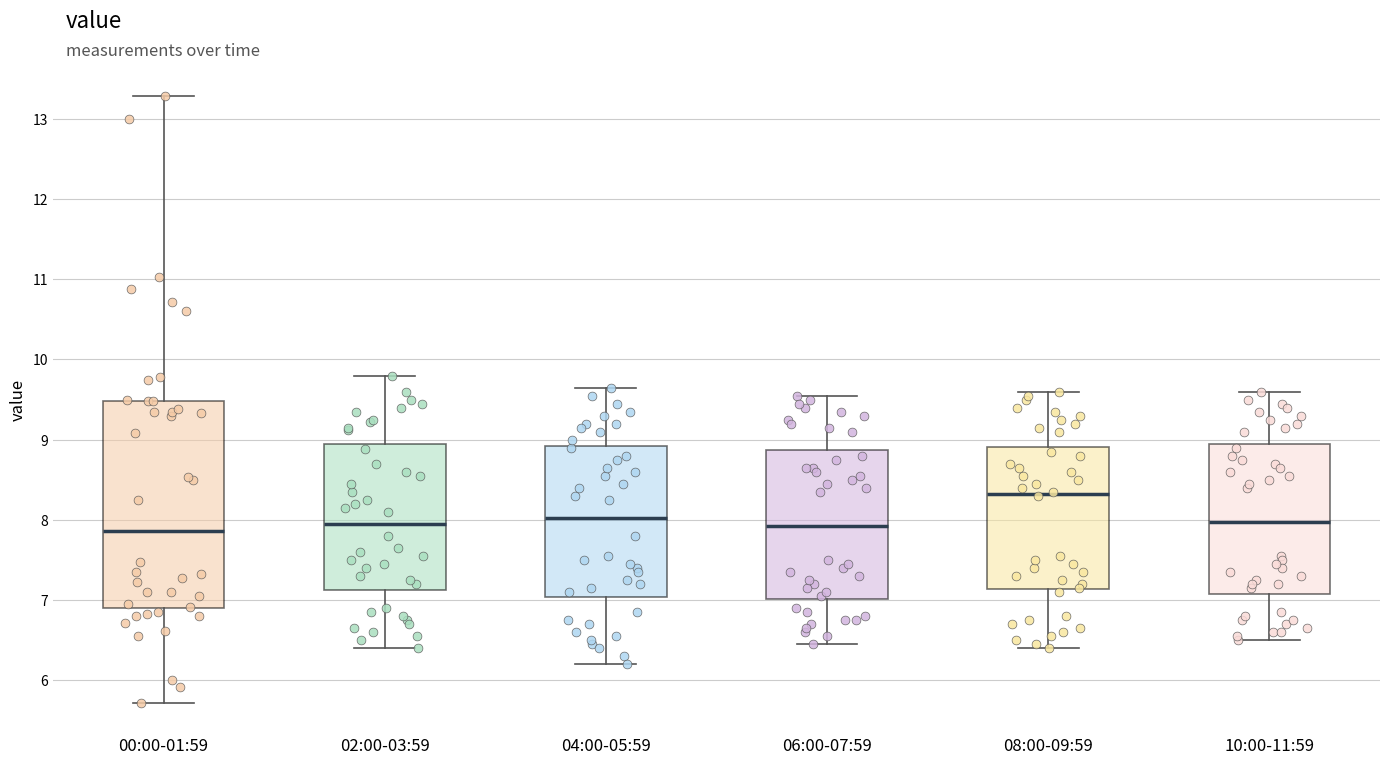

Comparing the boxes themselves (not the whiskers), which one is the tallest?

00:00-01:59